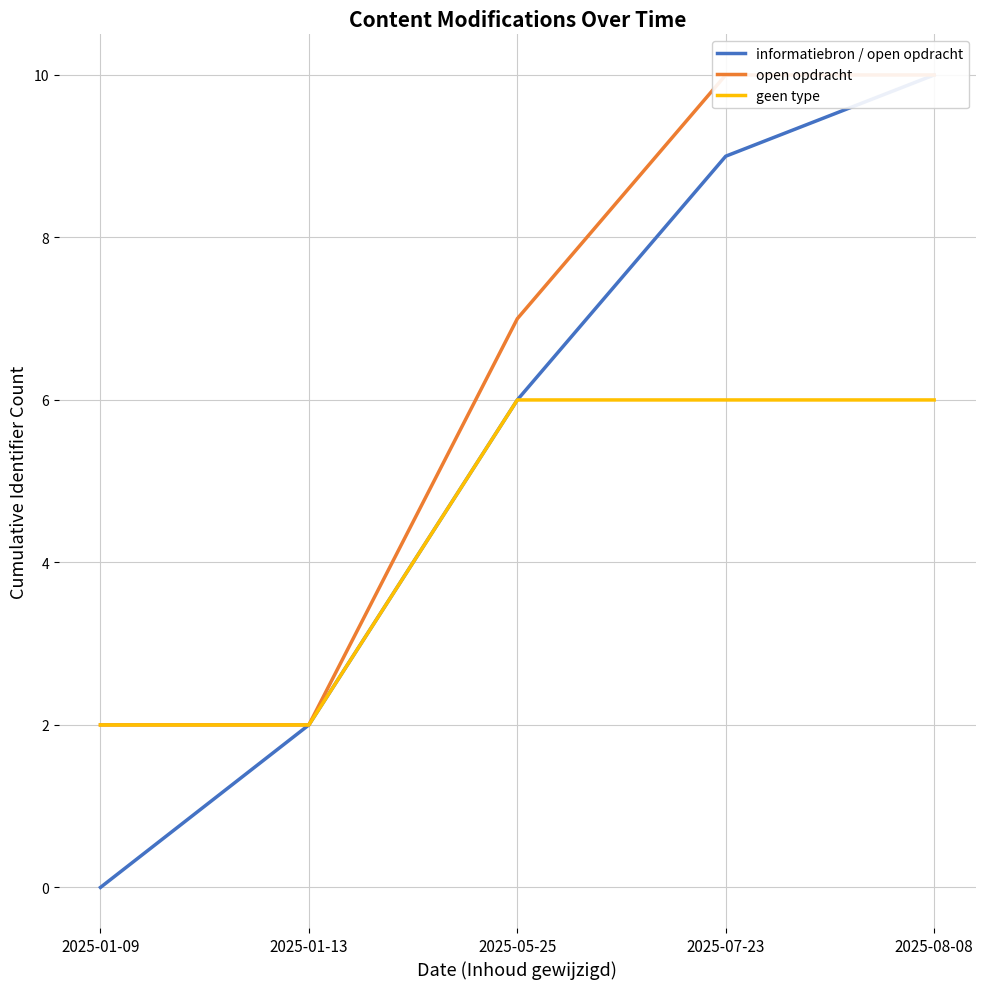

What is the sum of all open opdracht values?

31